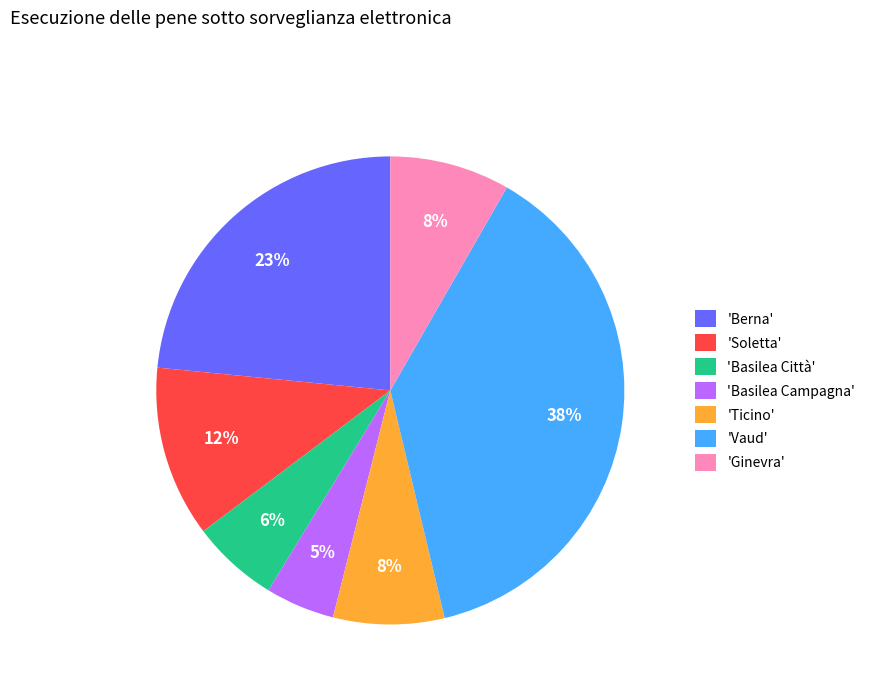

Between 'Soletta' and 'Ginevra', which is larger?

'Soletta'